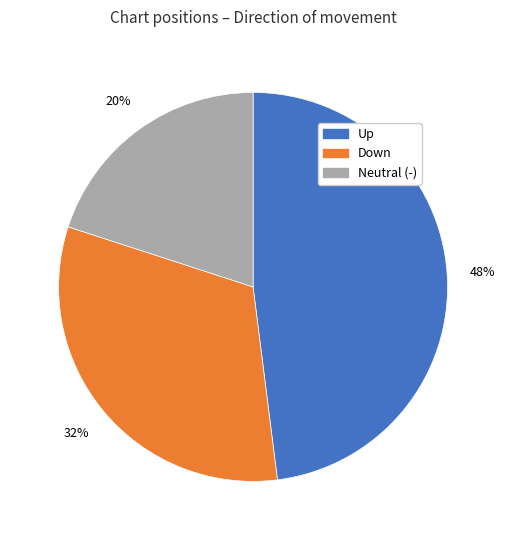

Is there a majority slice in this chart?

No